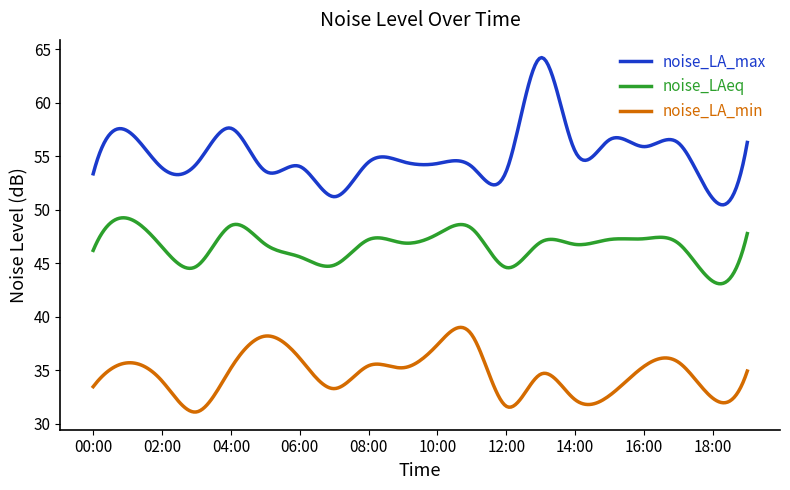

What is the difference between the maximum and minimum values in the noise_LA_min series?

7.9